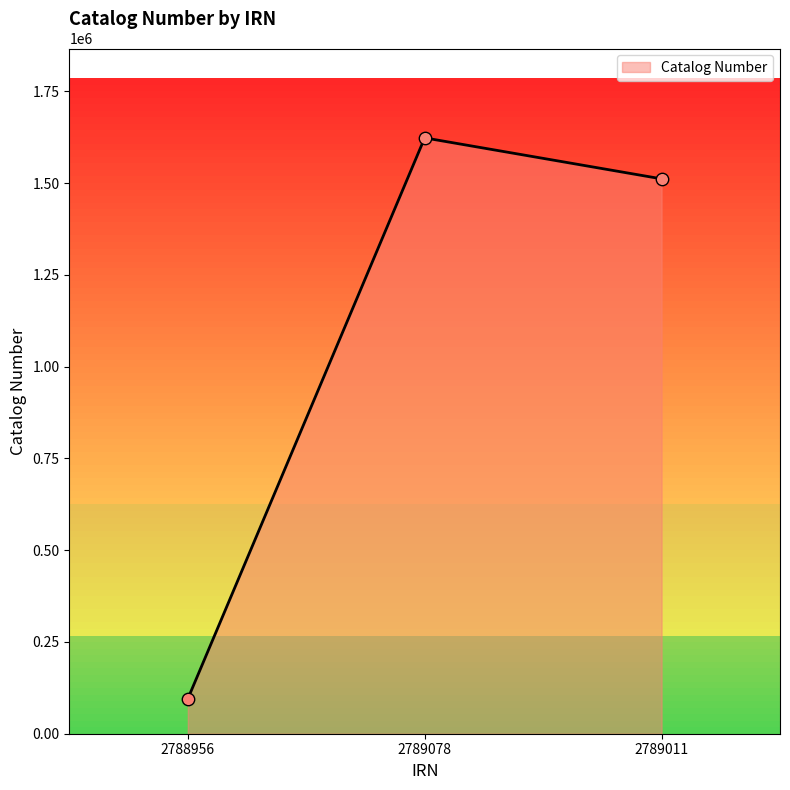

Approximately how many times larger is the value at 2788956 compared to 2789011?

0.1